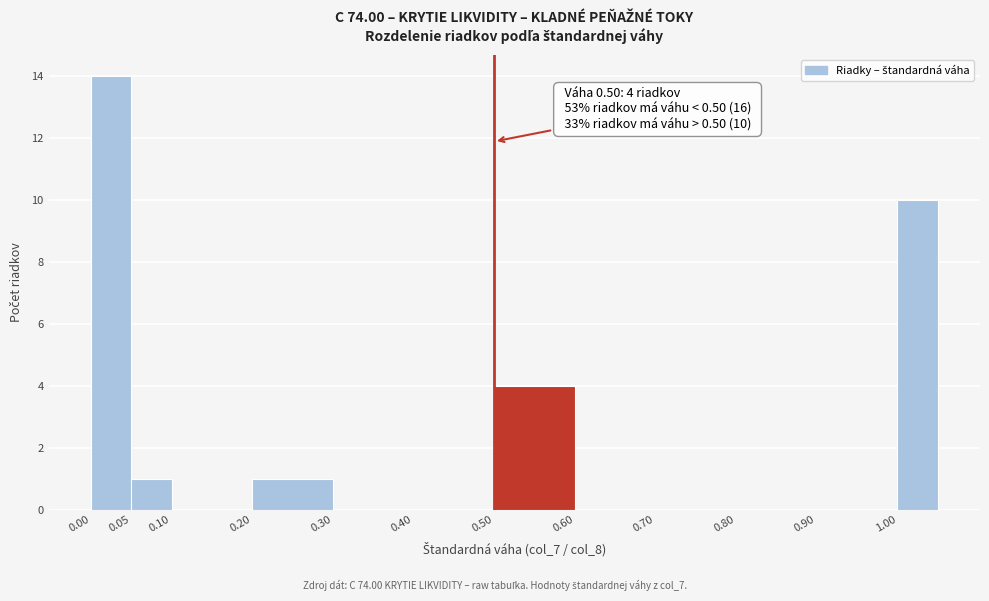

Over which range of the x-axis is the bar tallest?

0.00 to 0.05